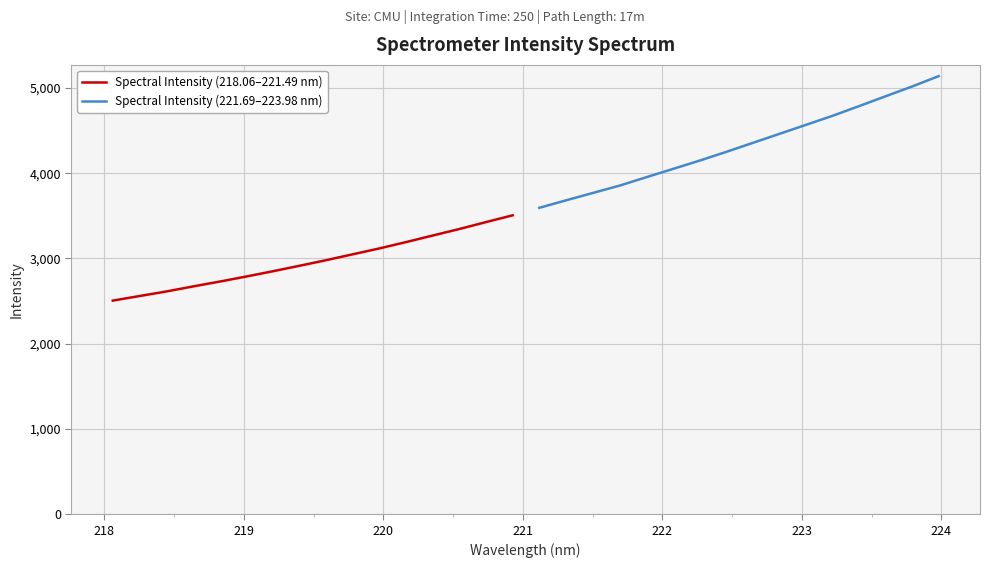

Which series has the largest total across all categories?

Spectral Intensity (221.69–223.98 nm)